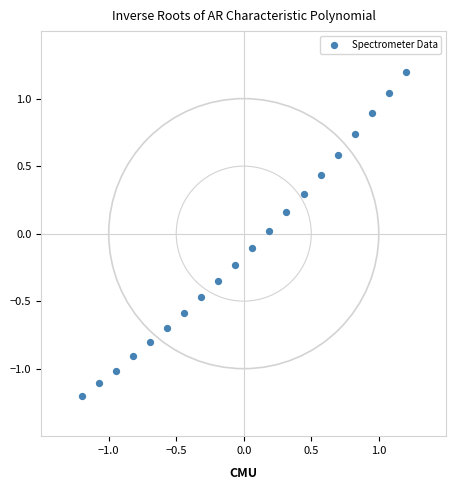

What is the range of Y values (max minus min)?

2.4